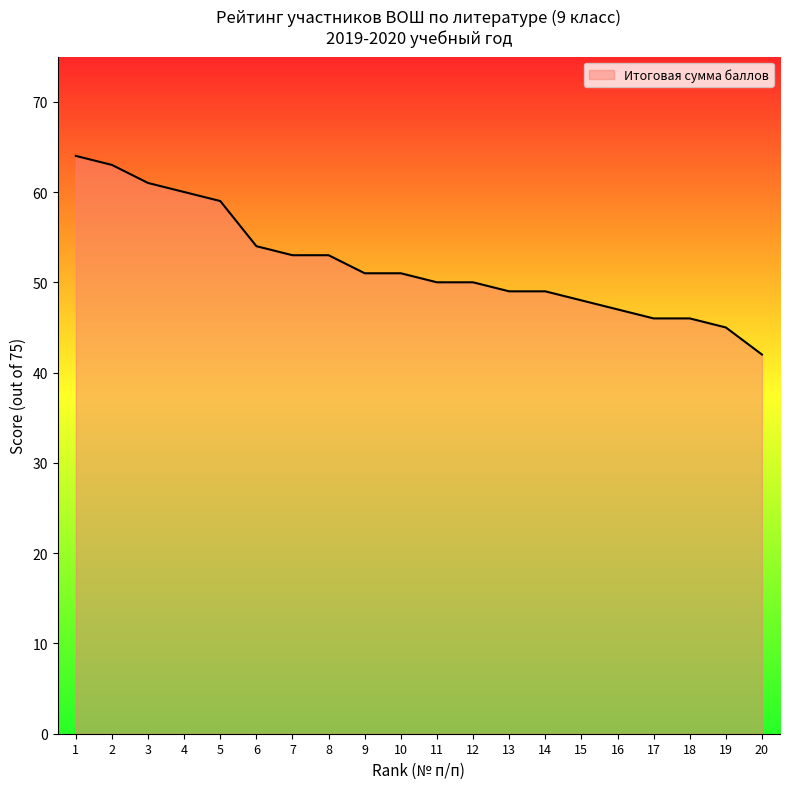

What is the greatest value displayed?

64